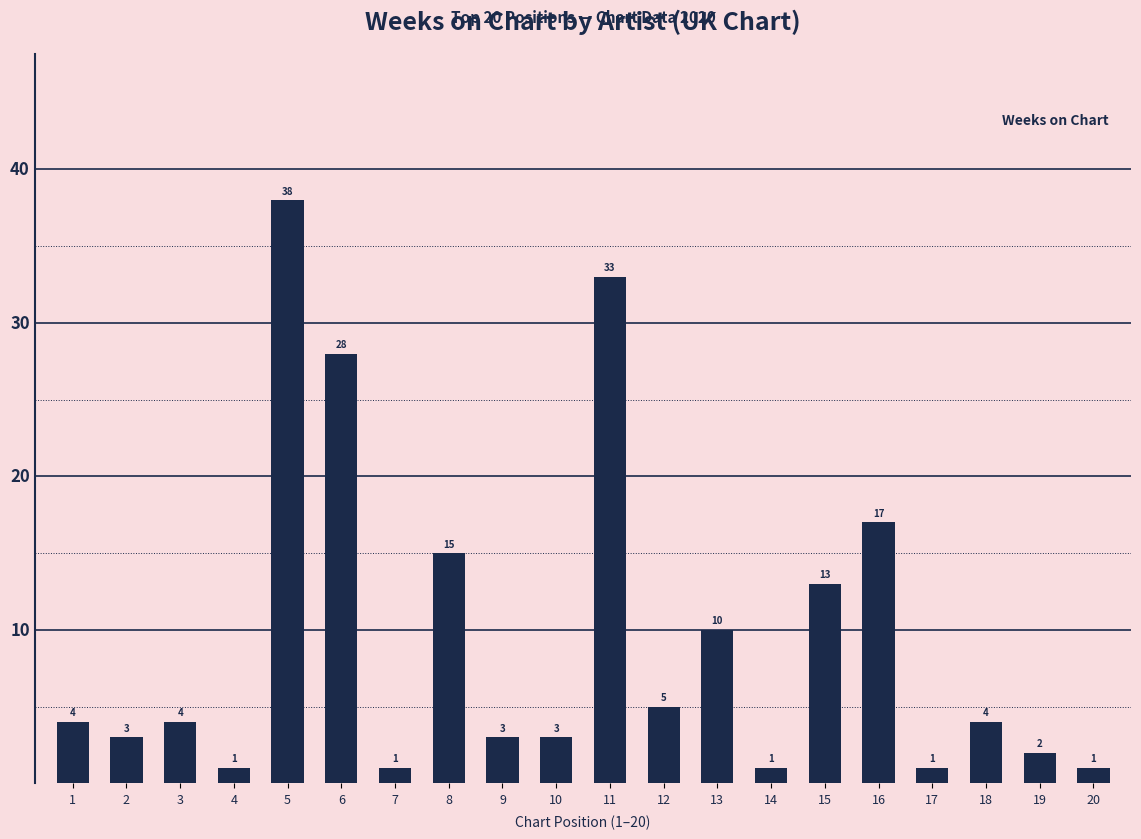

The value at 20 is 1. True or false?

True